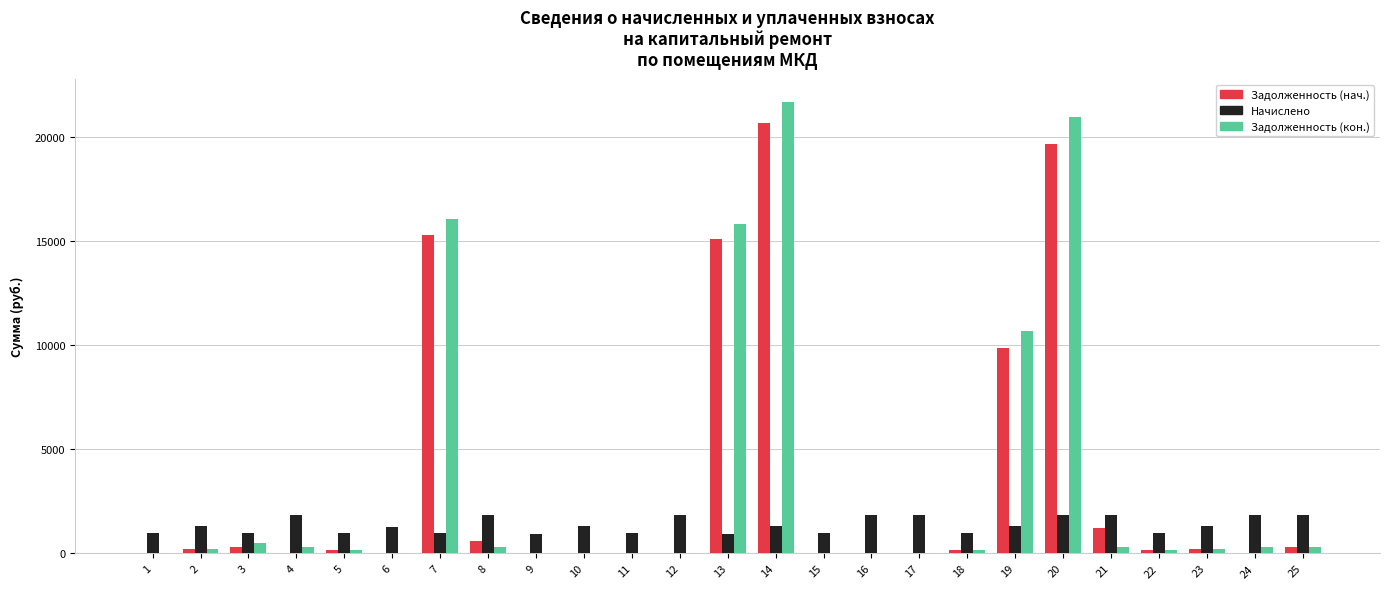

Is the value of Задолженность (нач.) at 11 greater than the value of Задолженность (кон.) at 7?

No